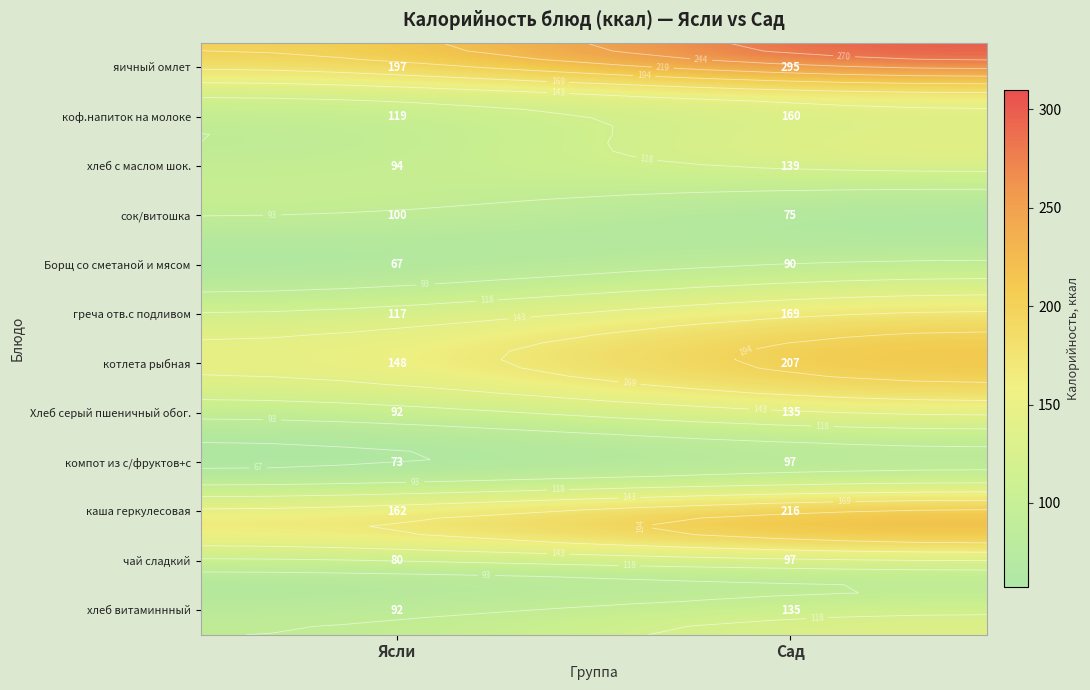

The Борщ со сметаной и мясом series shows 103.1 at Ясли. True or false?

False